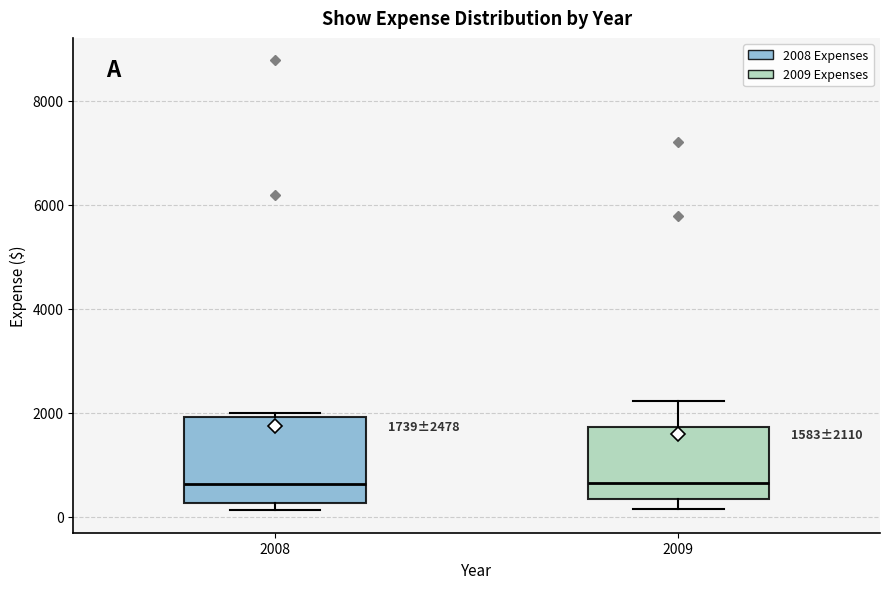

Comparing the boxes themselves (not the whiskers), which one is the tallest?

2008